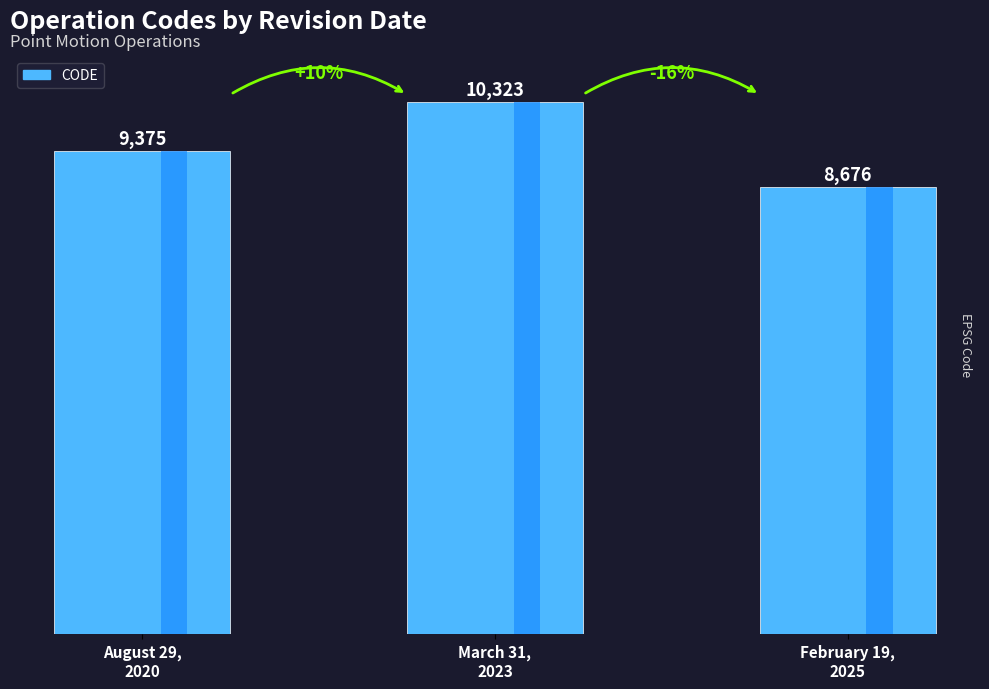

How many bars are there in total?

3